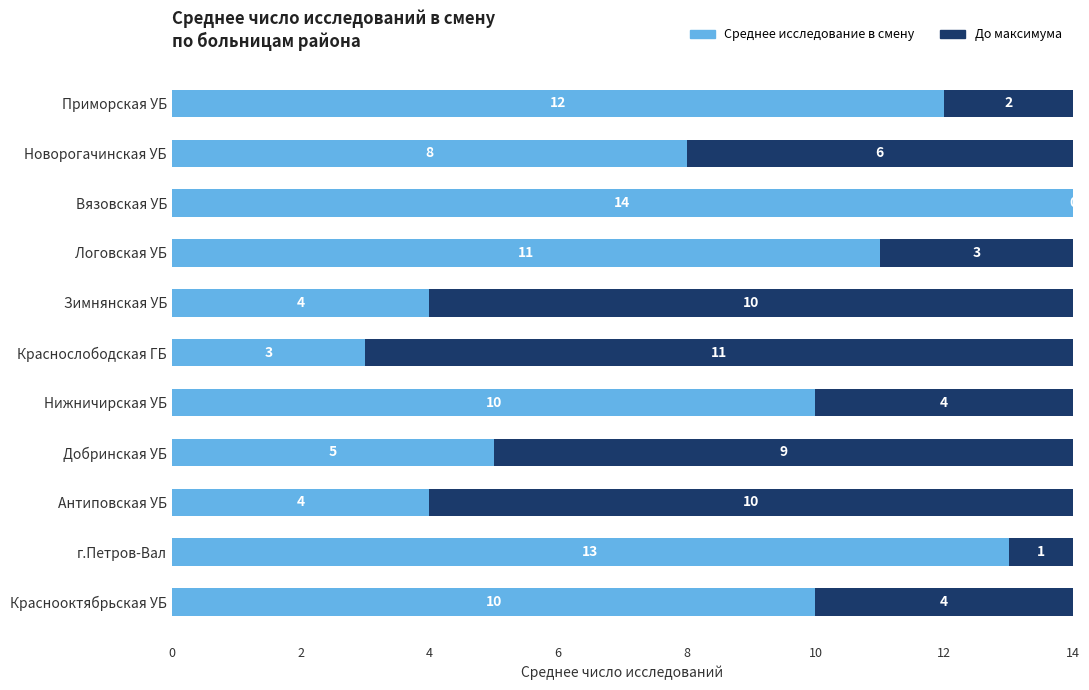

At which label is Среднее исследование в смену closest to 8?

Новорогачинская УБ